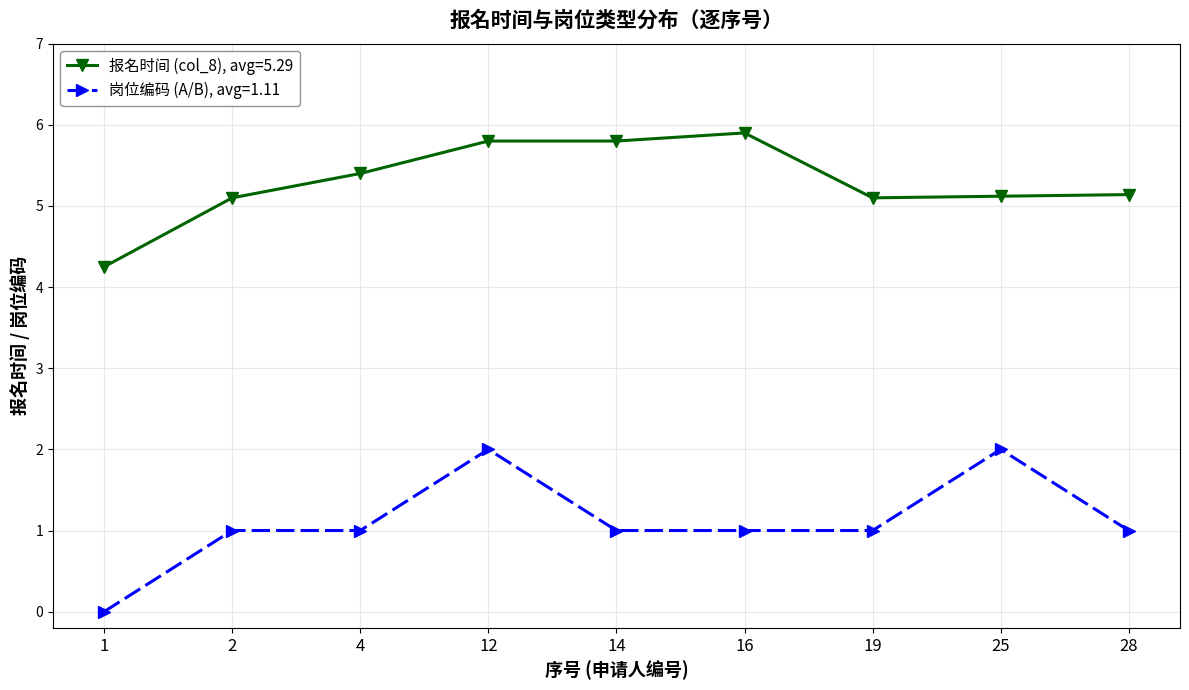

What is the maximum value shown in the chart?

5.9